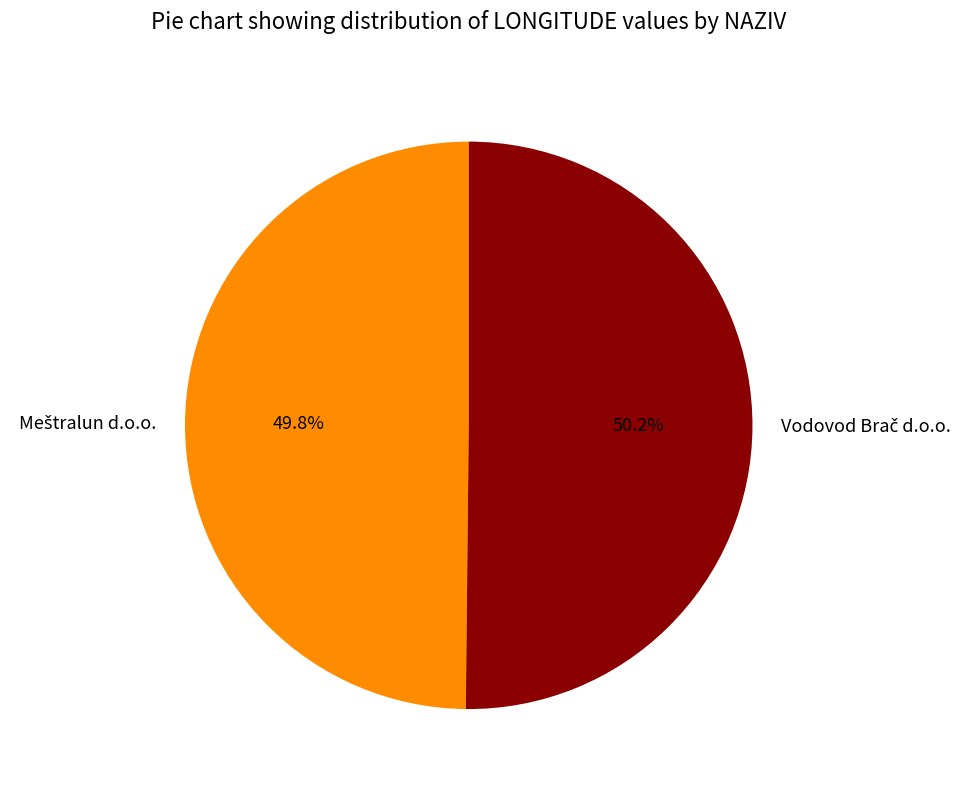

Is there any slice that represents more than half of the pie?

Yes